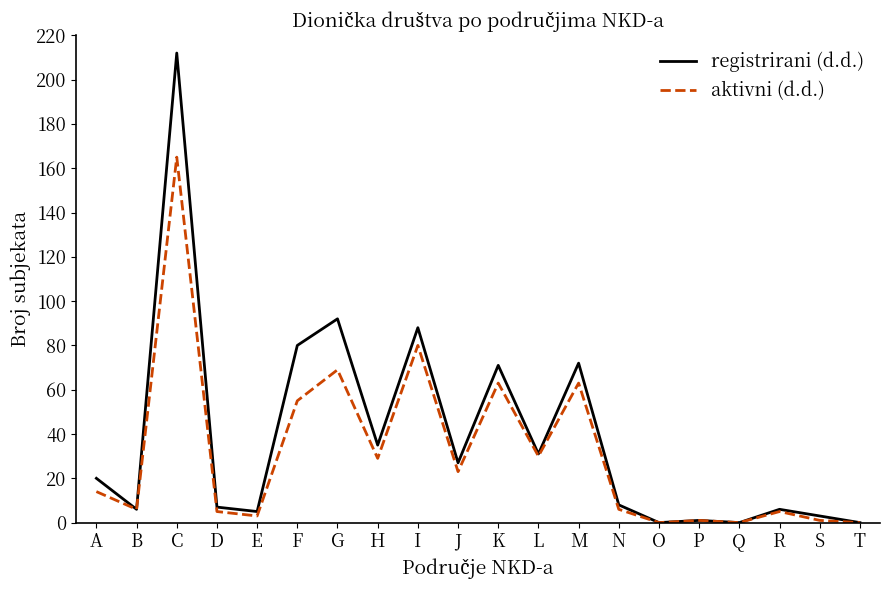

How many lines are shown in the chart?

2